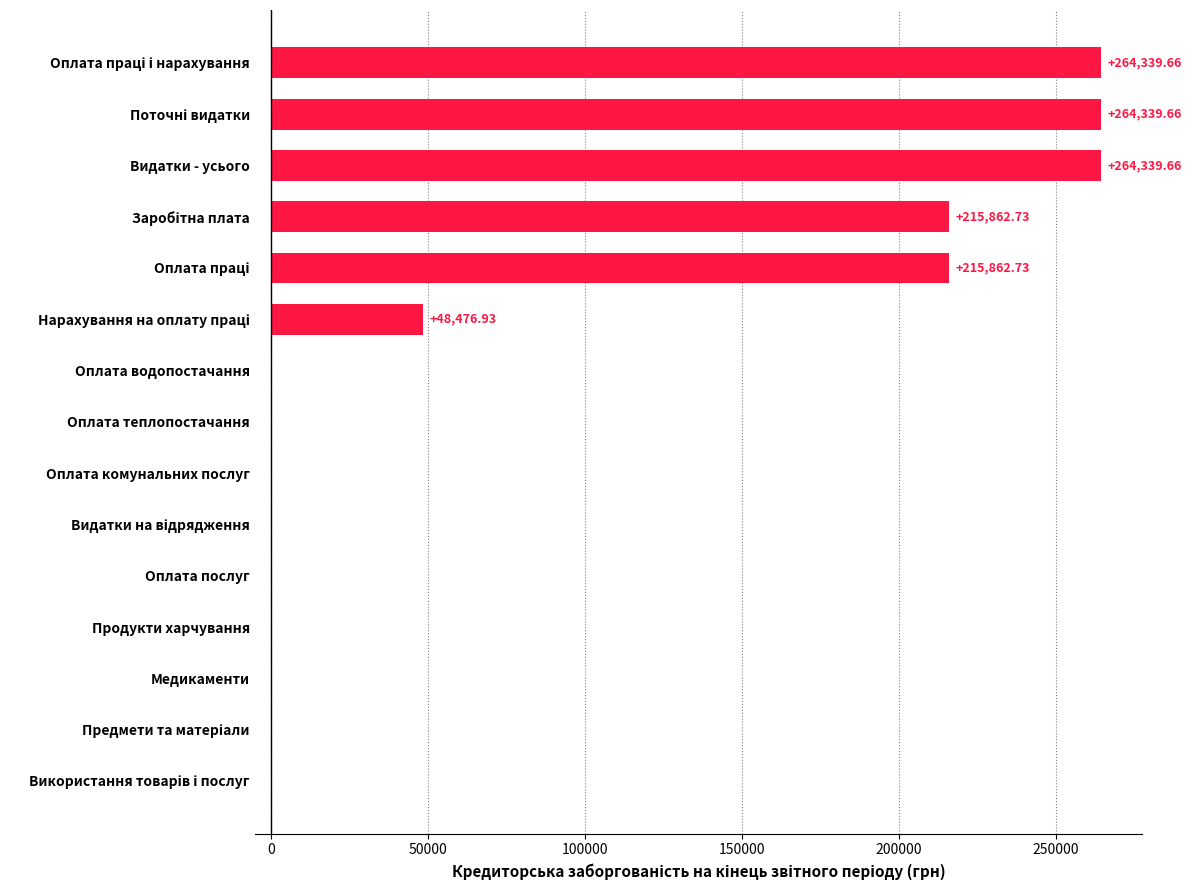

What is the sum of all values?

1273221.4